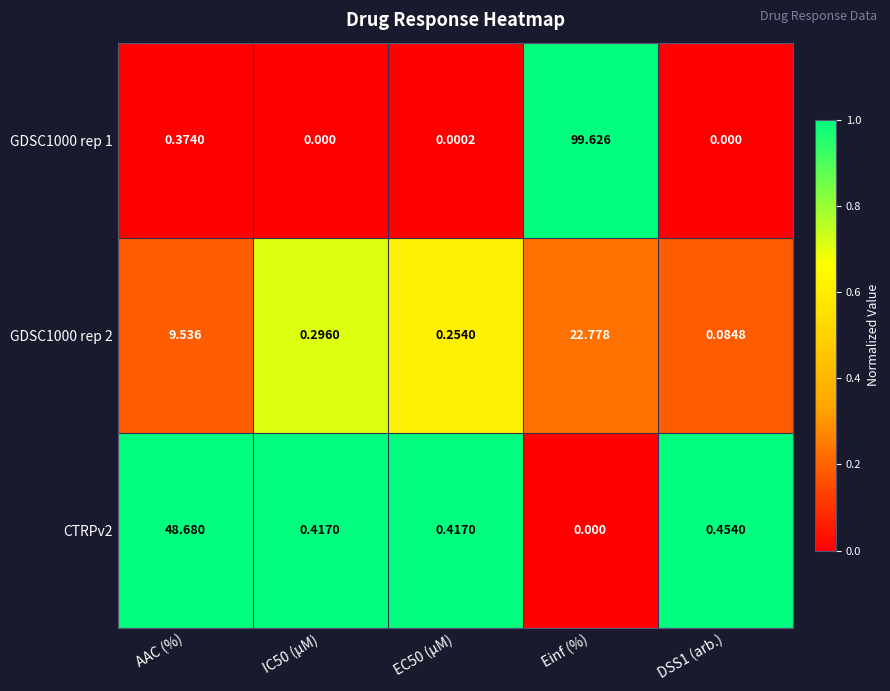

Which category has the highest value in the GDSC1000 rep 2 series?

Einf (%)